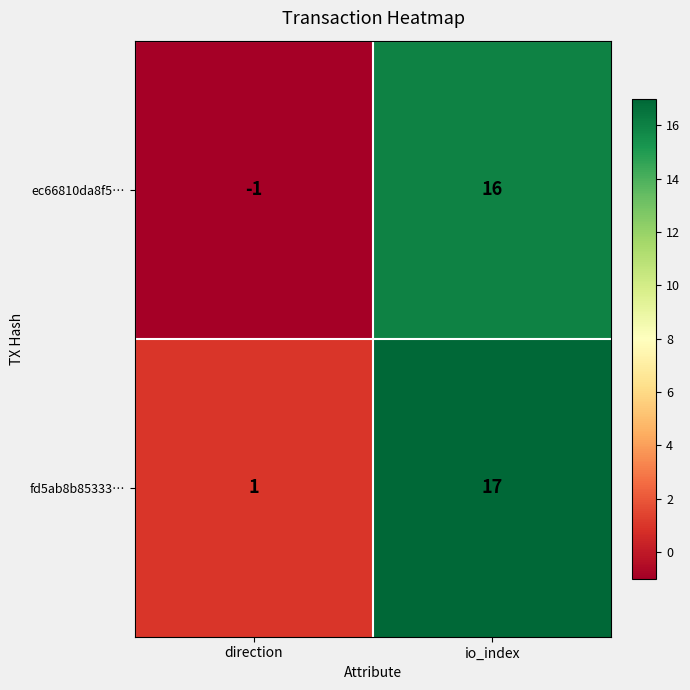

Reading right to left, list all the values displayed in this chart.

ec66810da8f5…: 16	-1
fd5ab8b85333…: 17	1